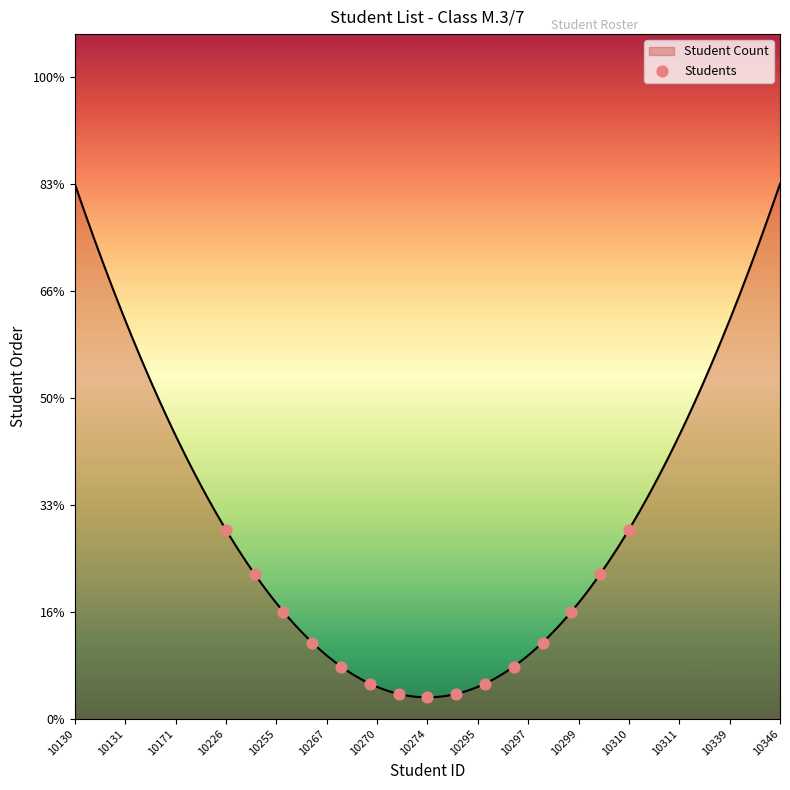

Between 10130 and 10297, which is larger?

10130